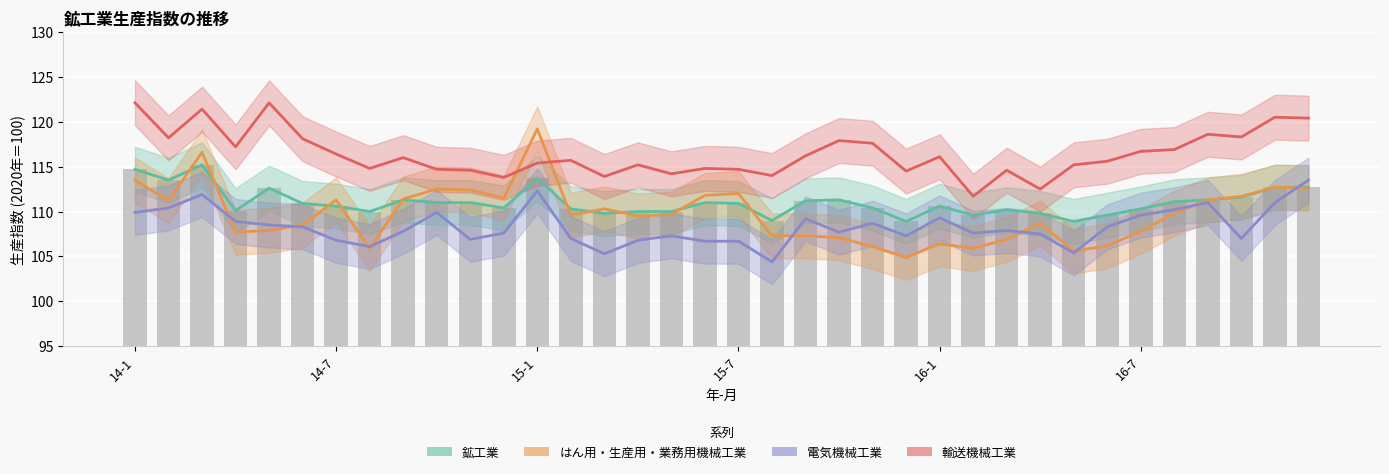

True or false: 電気機械工業 has a value of 106.8 at 15.

True